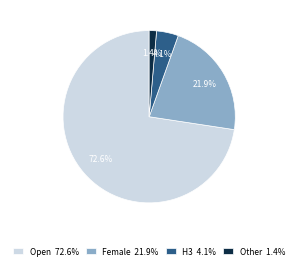

Which category has the smallest portion of the pie?

Other 1.4%